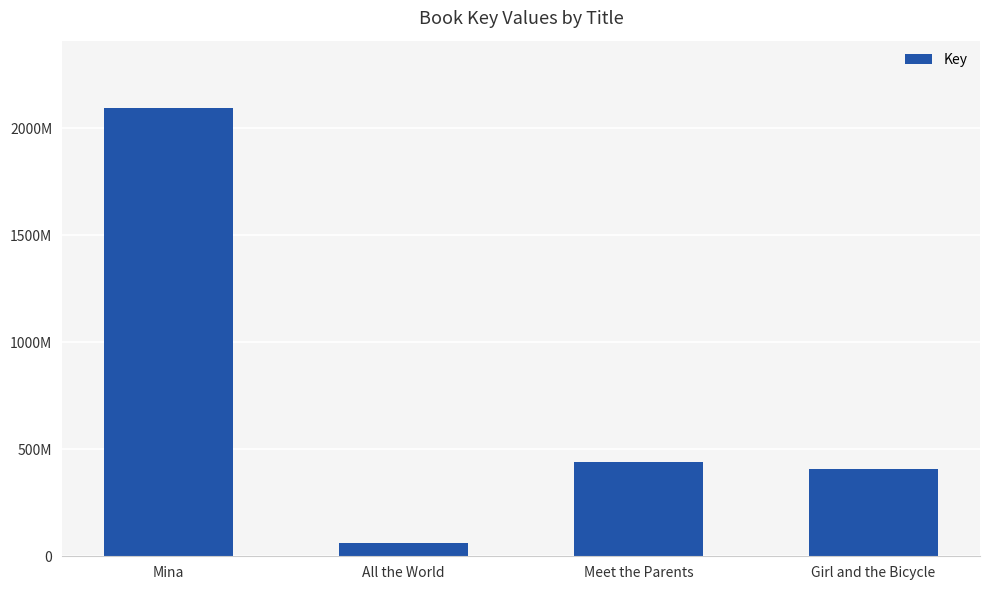

Are the bars horizontal?

No